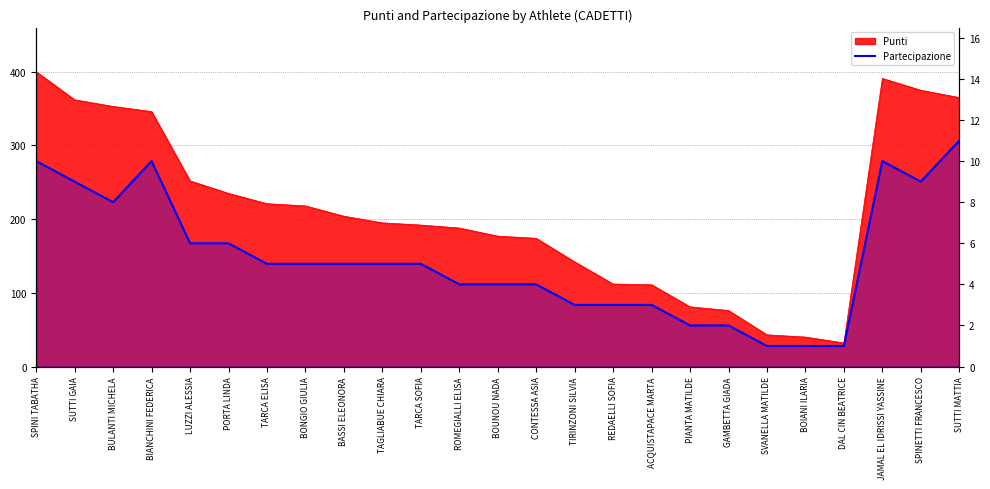

True or false: the data shows 5 at SUTTI GAIA.

False